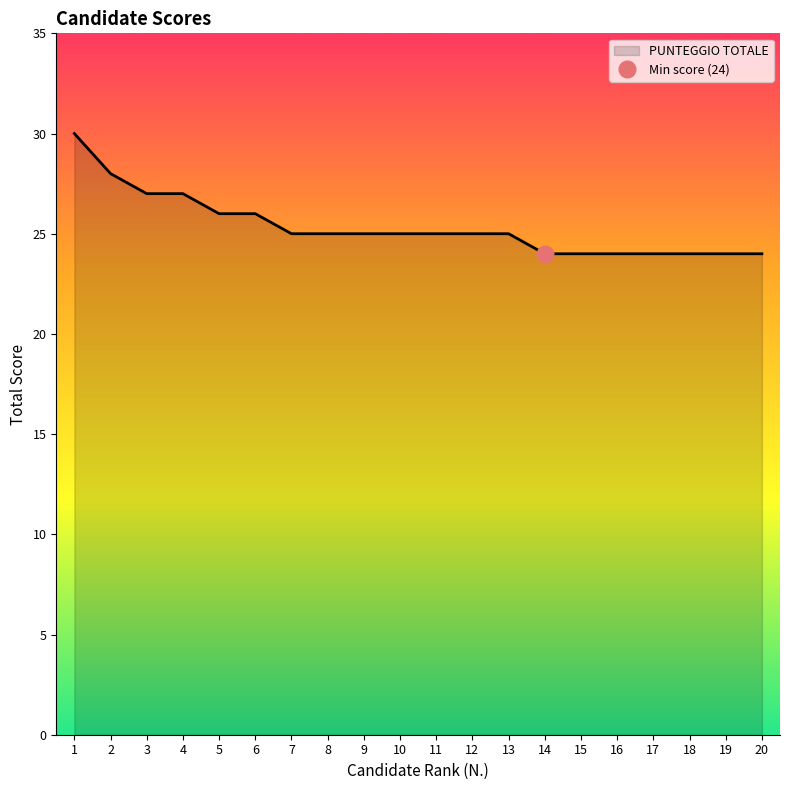

What is the sum of the values at 17 and 8?

49